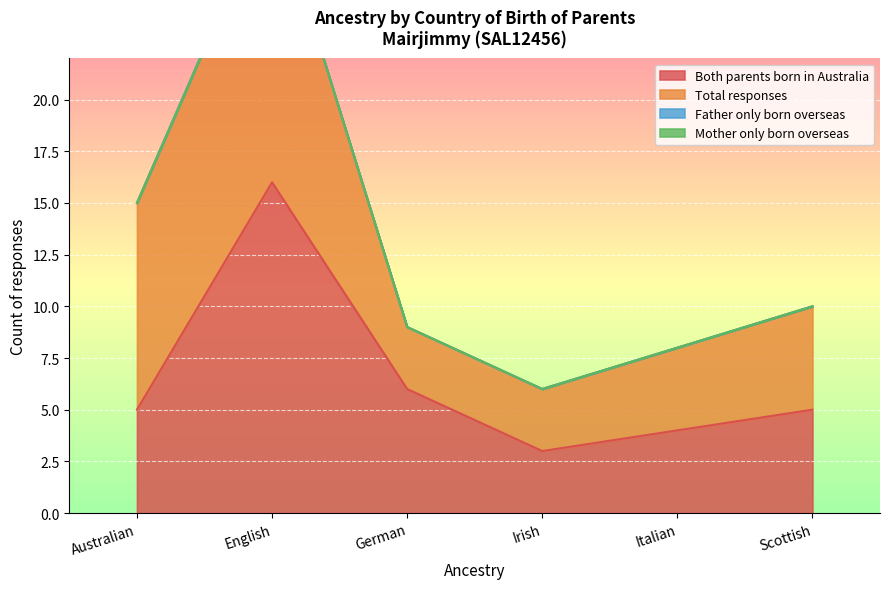

Where is Both parents born in Australia nearest to the value 9?

German